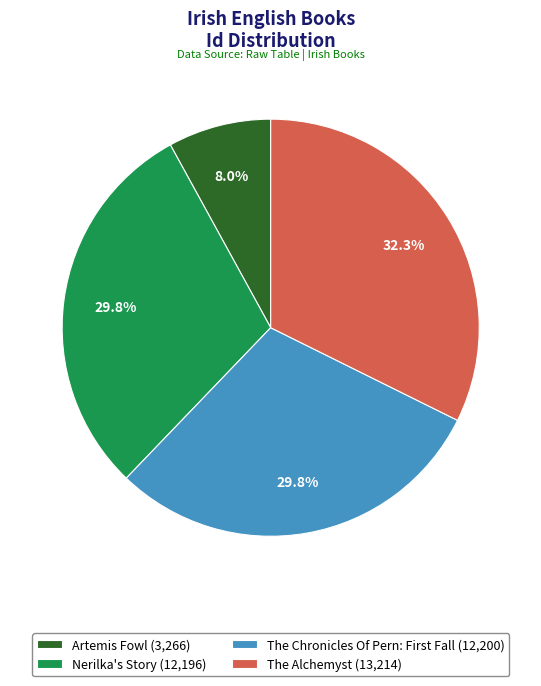

To the nearest percent, what is the combined percentage of Artemis Fowl and Nerilka's Story?

38%